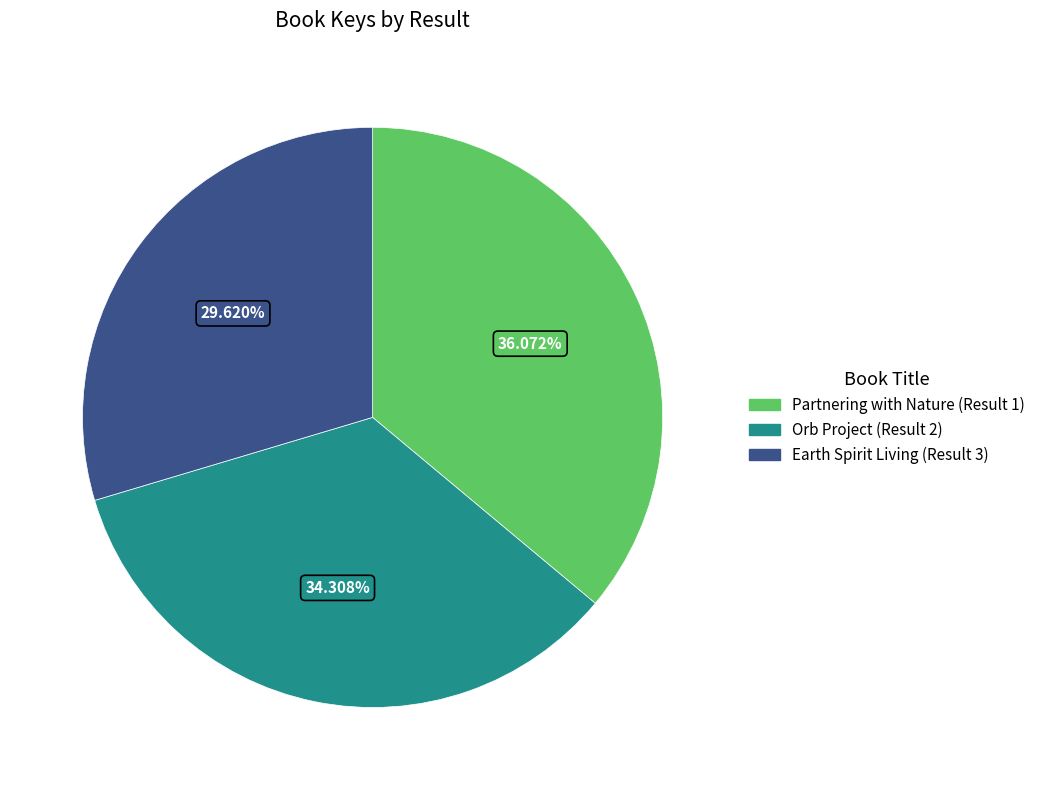

Count the number of slices in the pie.

3